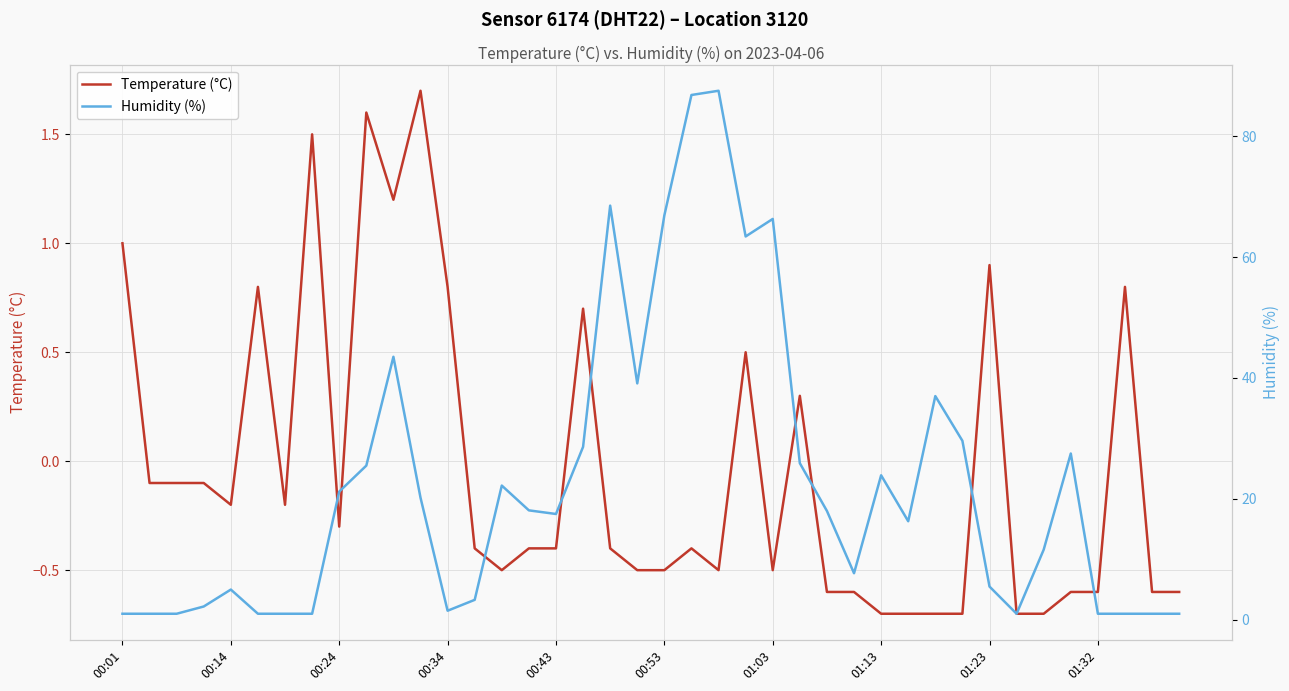

After their last crossing, which series has the higher values: Temperature (°C) or Humidity (%)?

Humidity (%)